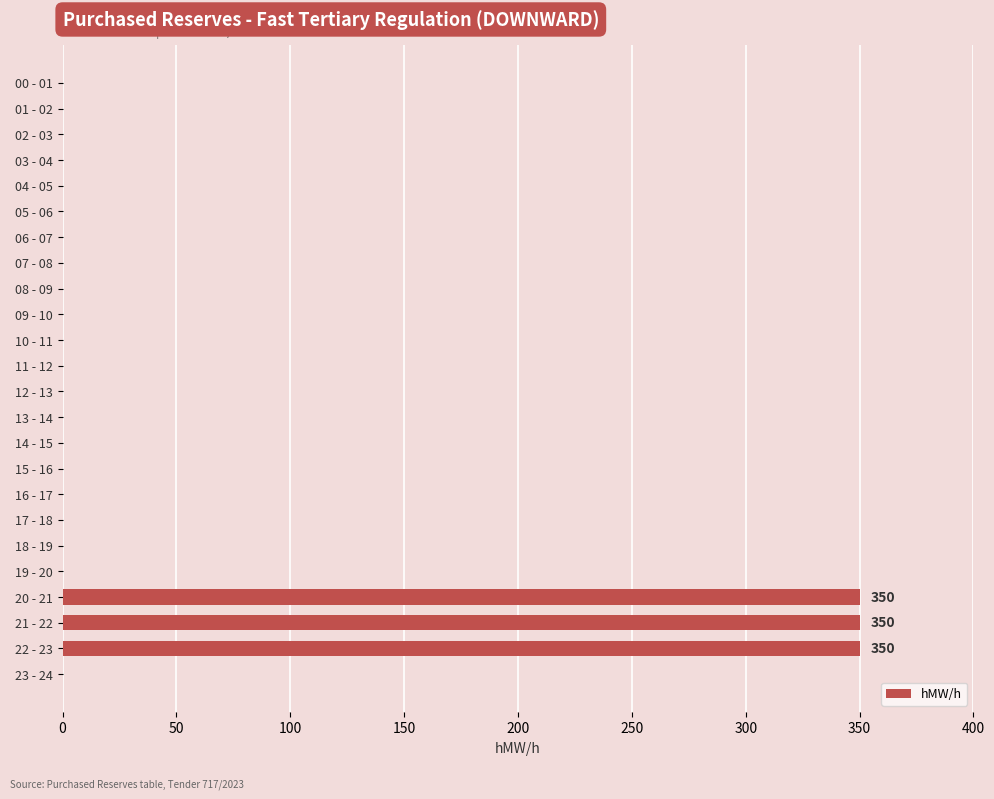

The value at 12 - 13 is 0. True or false?

True